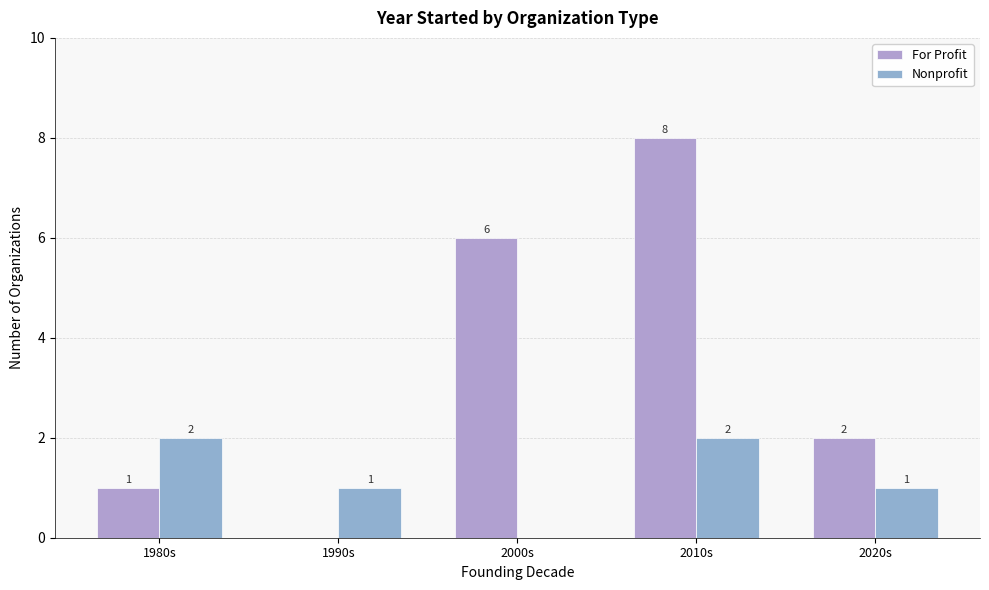

List the series in order of their overall mean, lowest first.

Nonprofit, For Profit